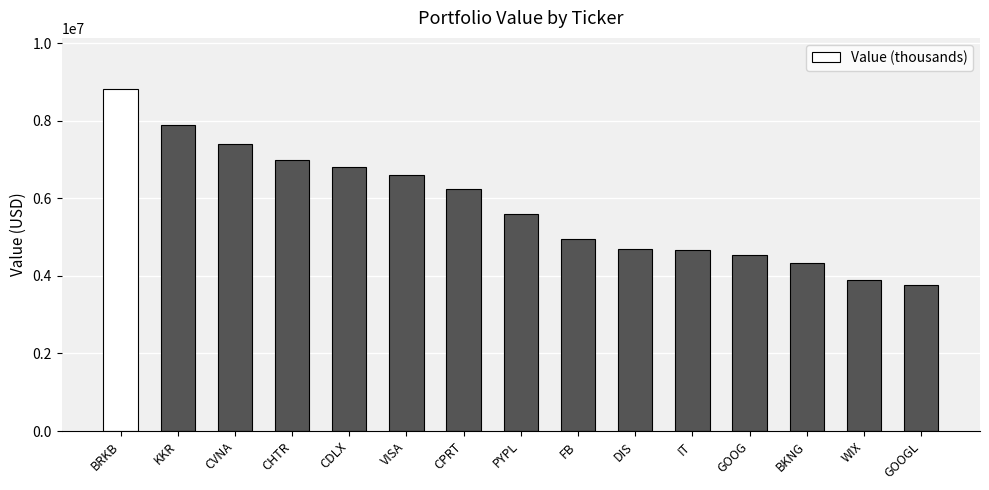

Read the value at PYPL.

5607000